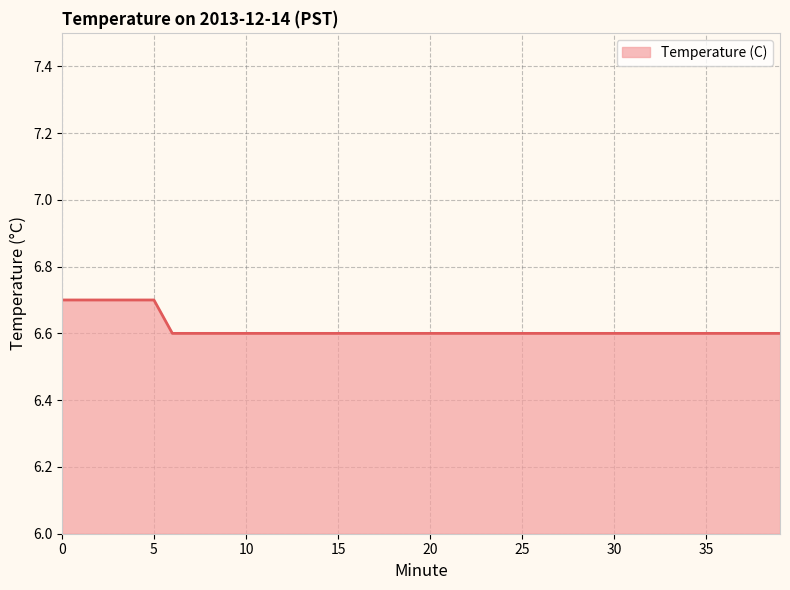

What is the maximum value shown in the chart?

6.7